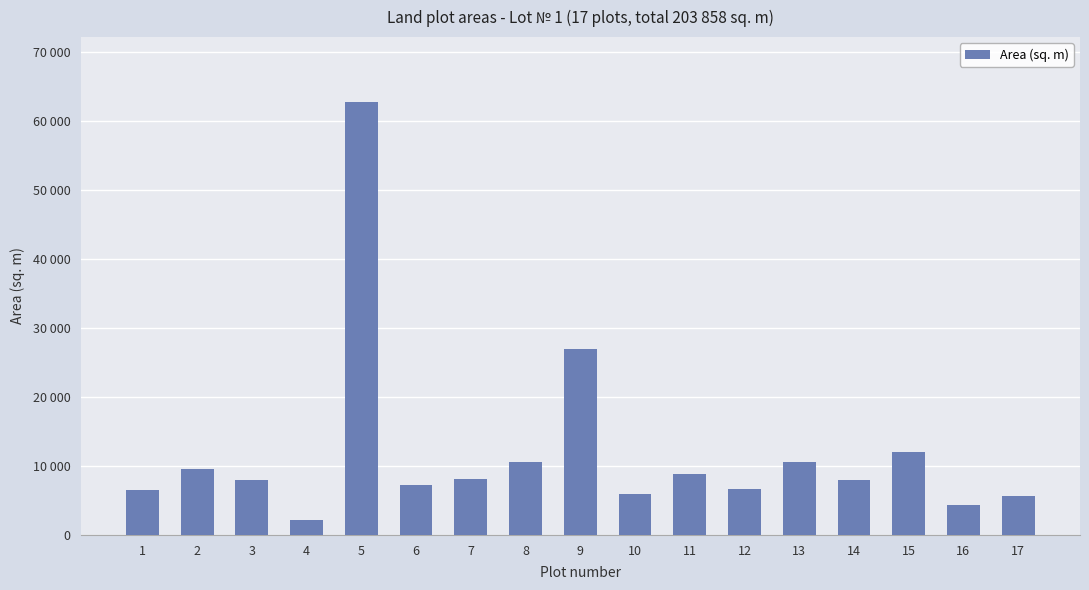

Between 11 and 10, which is larger?

11